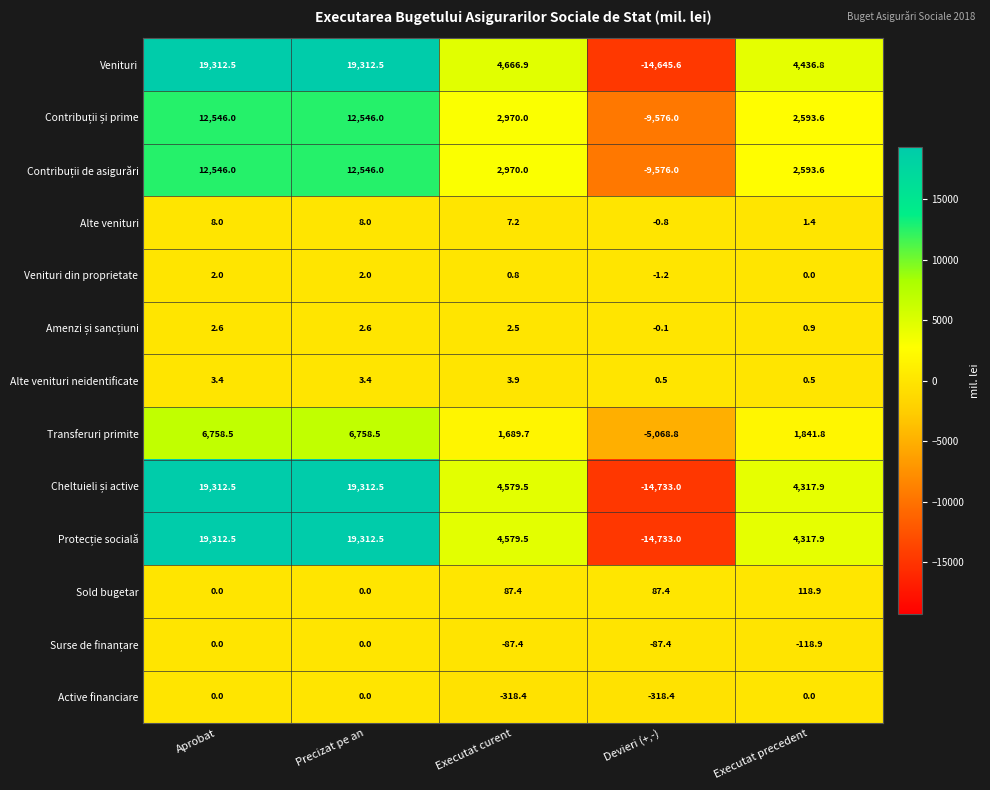

What is the spread (max minus min) of values at Aprobat?

19312.5